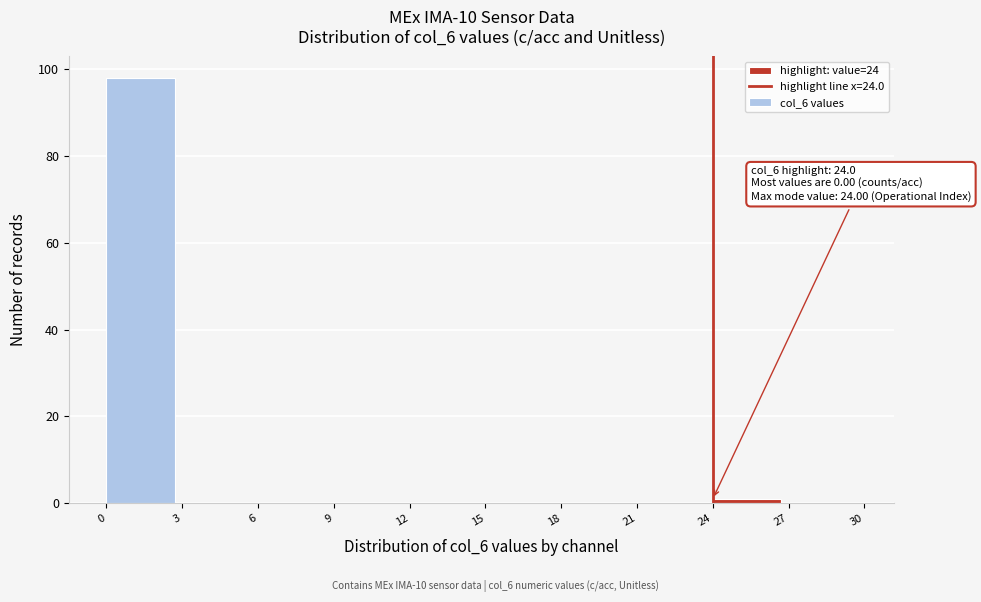

Over which range of the x-axis is the bar tallest?

0 to 3